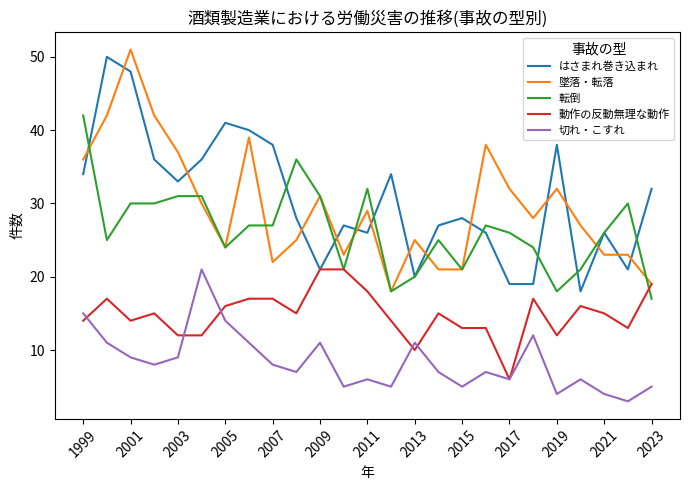

True or false: はさまれ巻き込まれ and 切れ・こすれ intersect in this chart.

False